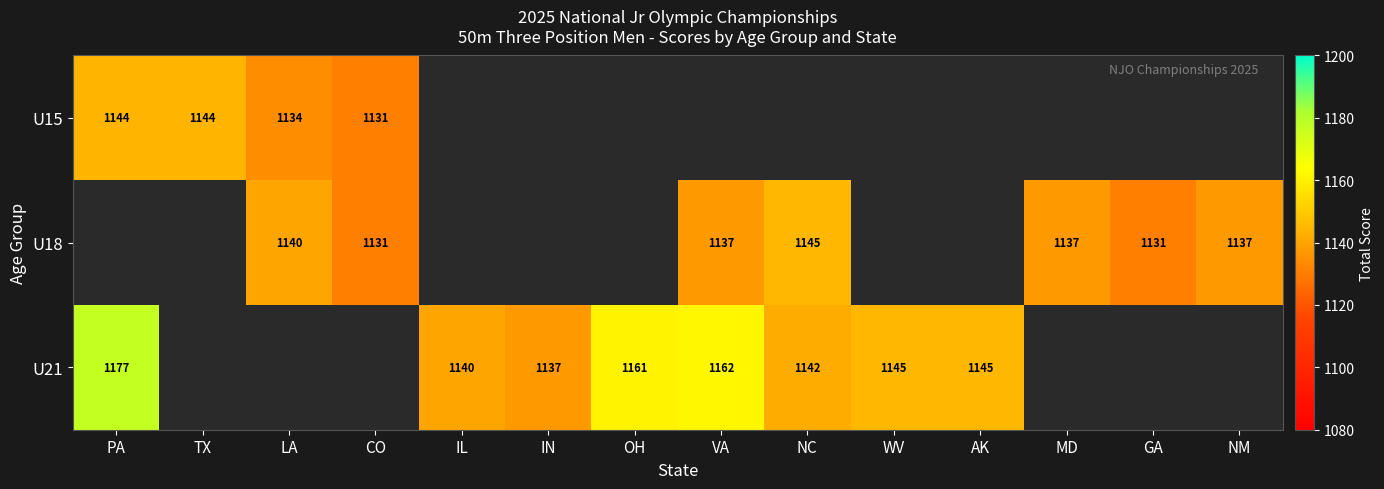

The value of U15 at GA is 0. True or false?

True